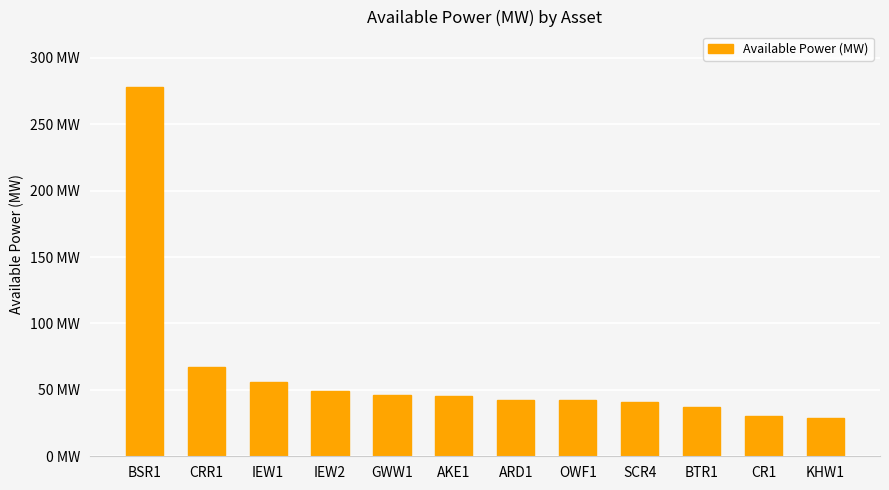

Which category has the highest value across all series?

BSR1